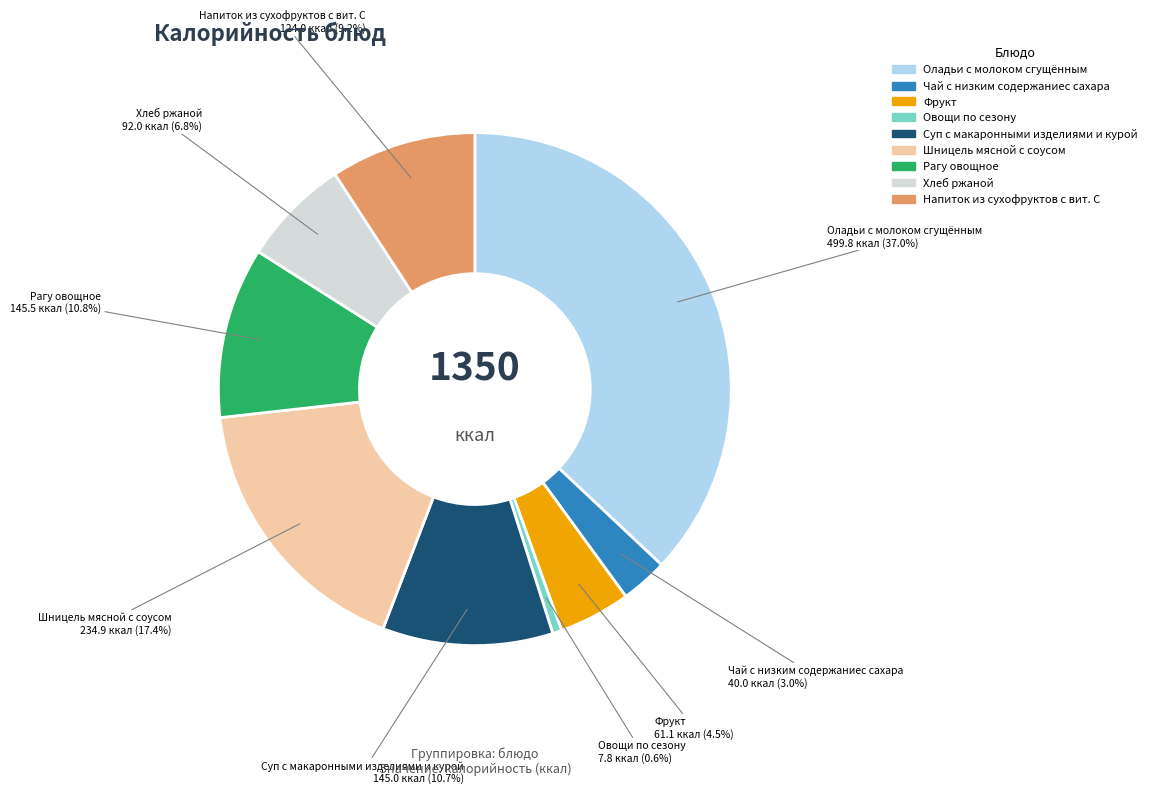

How much of the chart is everything except Шницель мясной с соусом?

82.6%